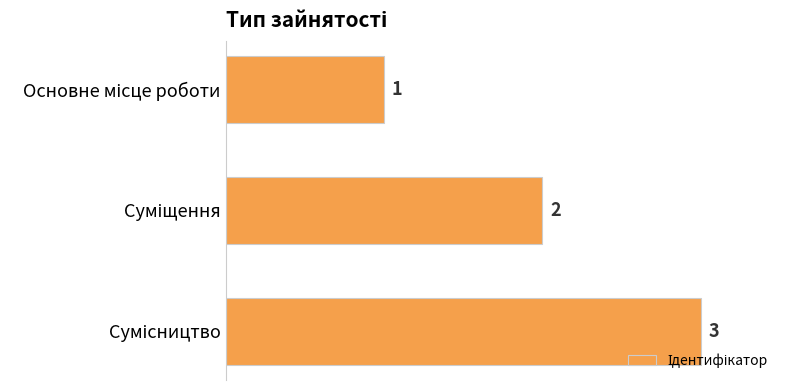

What is the value of the 3rd bar from the top?

3